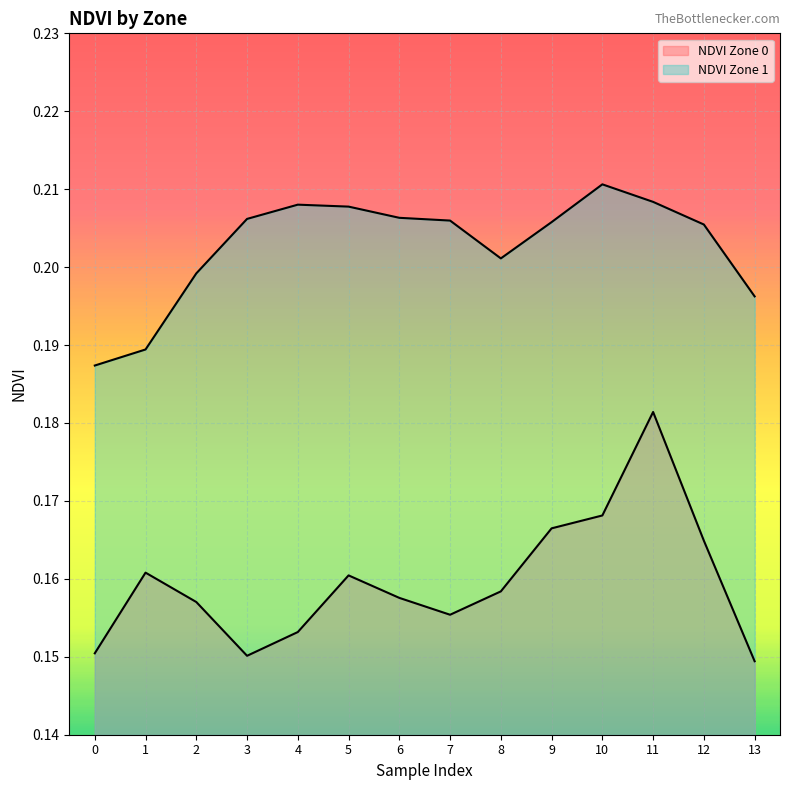

Reading left to right, transcribe all the data shown in this chart.

NDVI Zone 0: 0.2	0.2	0.2	0.2	0.2	0.2	0.2	0.2	0.2	0.2	0.2	0.2	0.2	0.1
NDVI Zone 1: 0.2	0.2	0.2	0.2	0.2	0.2	0.2	0.2	0.2	0.2	0.2	0.2	0.2	0.2